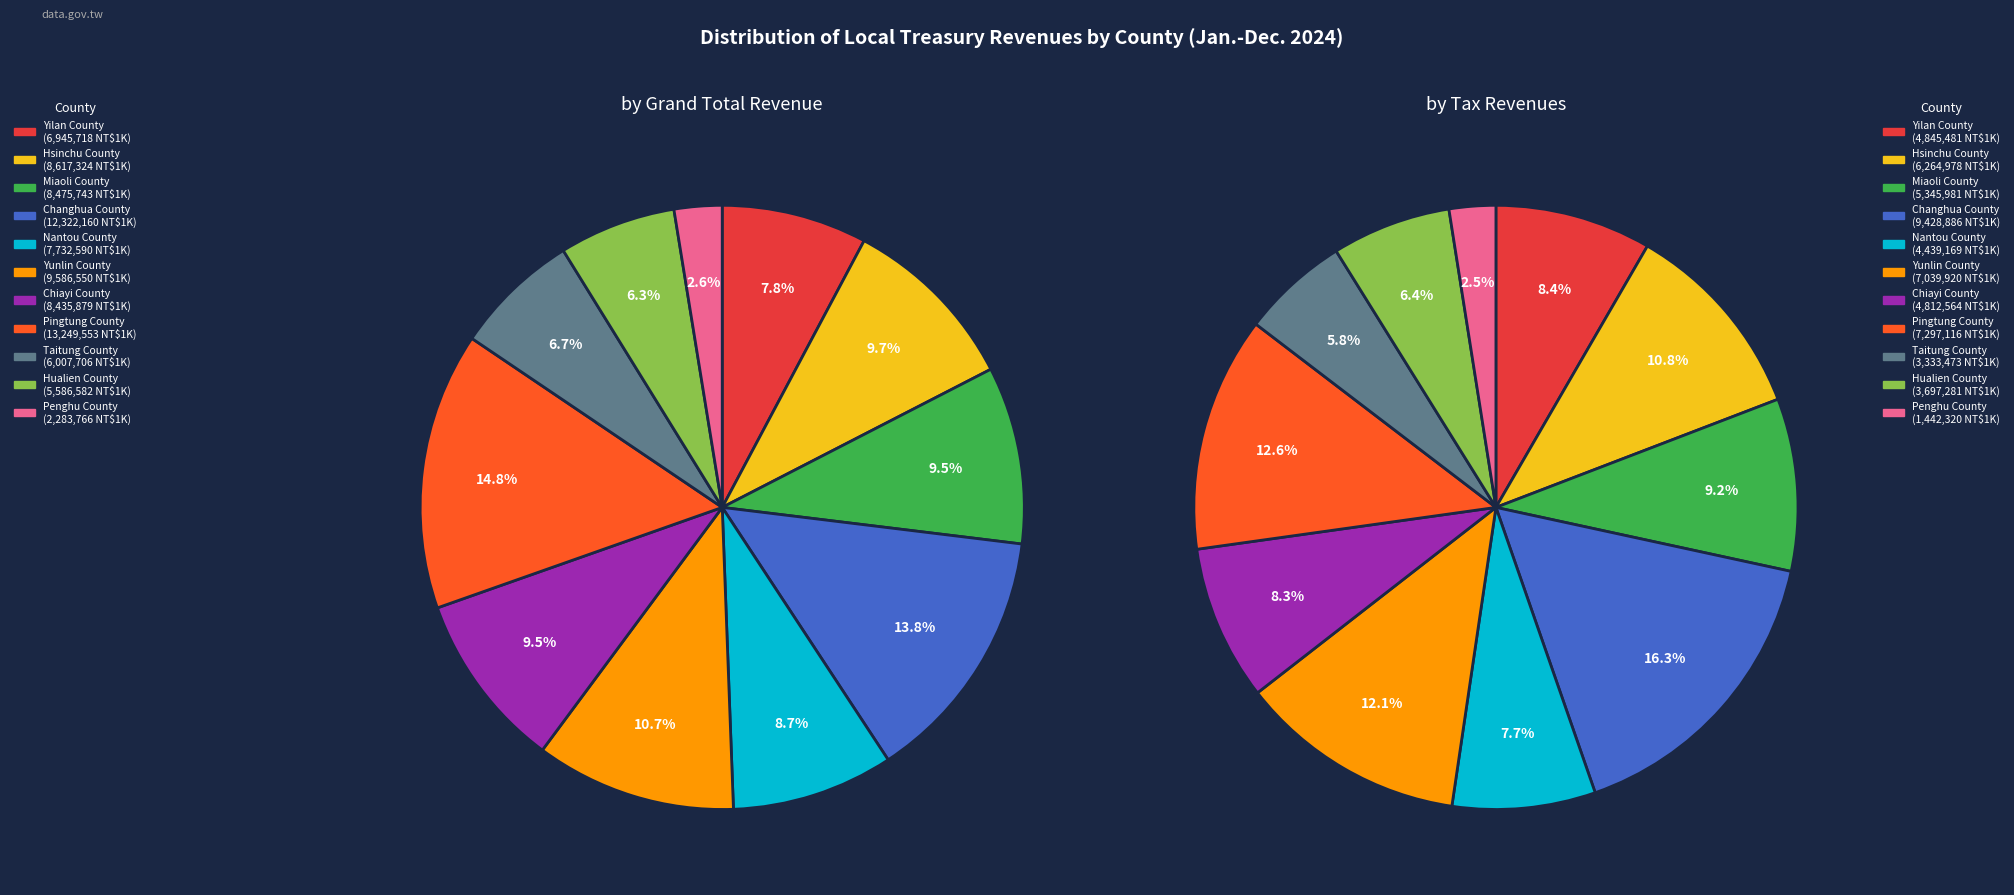

Does any single category account for the majority?

No